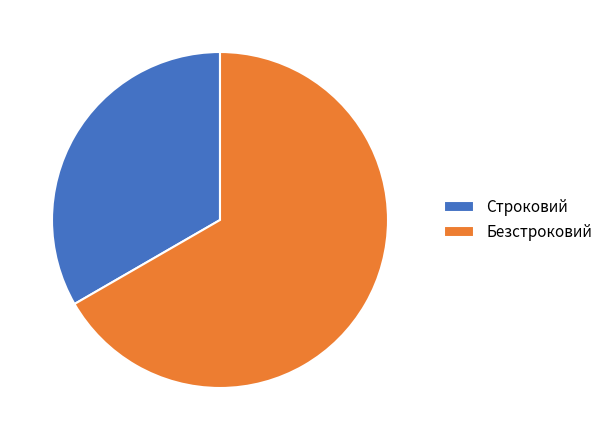

Between Безстроковий and Строковий, which is larger?

Безстроковий